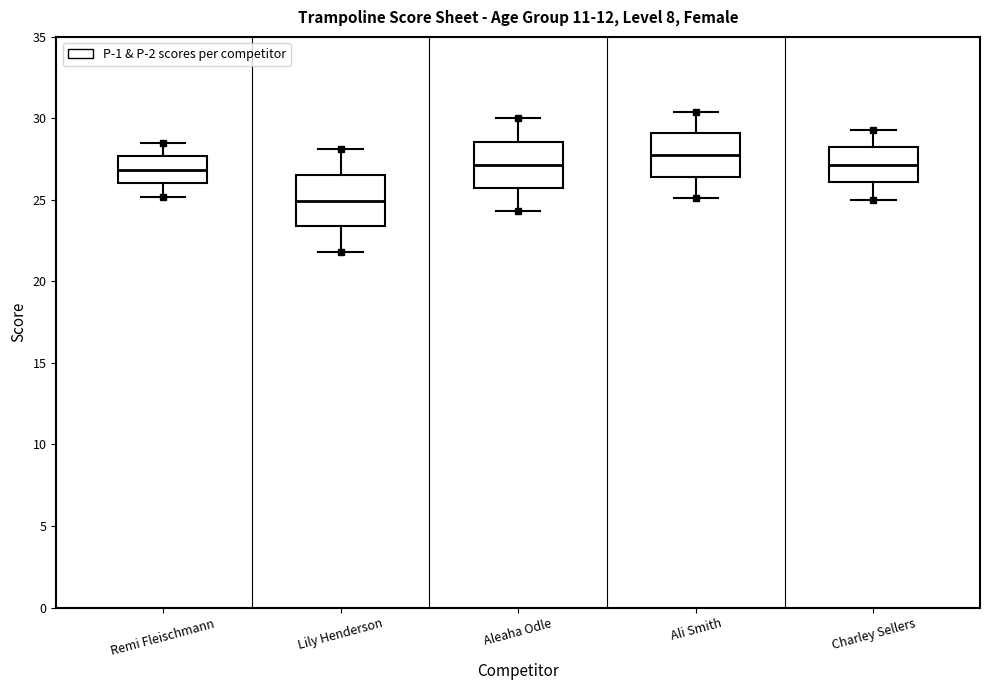

Where is the lower edge of the box for Lily Henderson on the y-axis? The values are not printed on the chart, so give them approximately, as read against the axis.

23.5